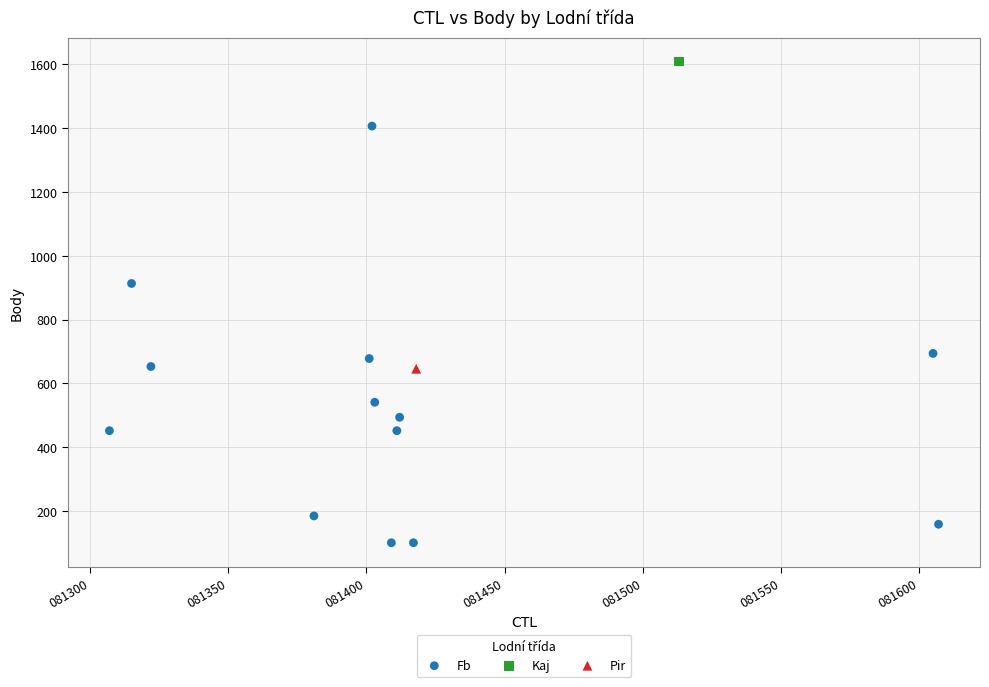

What are all the series names shown in the legend?

Fb, Kaj, Pir